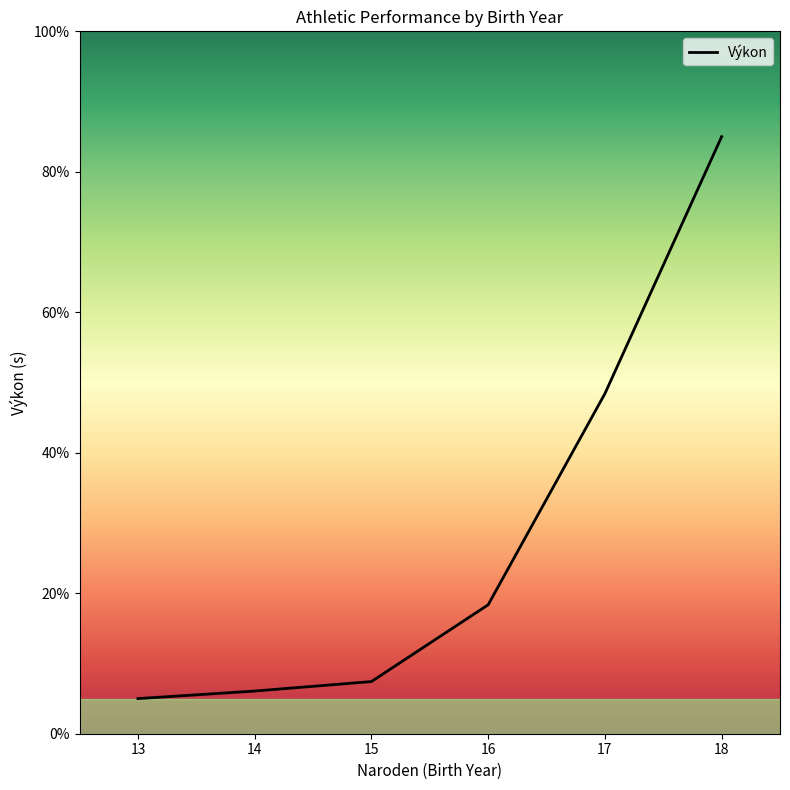

What is the difference between the second highest and second lowest values?

42.3